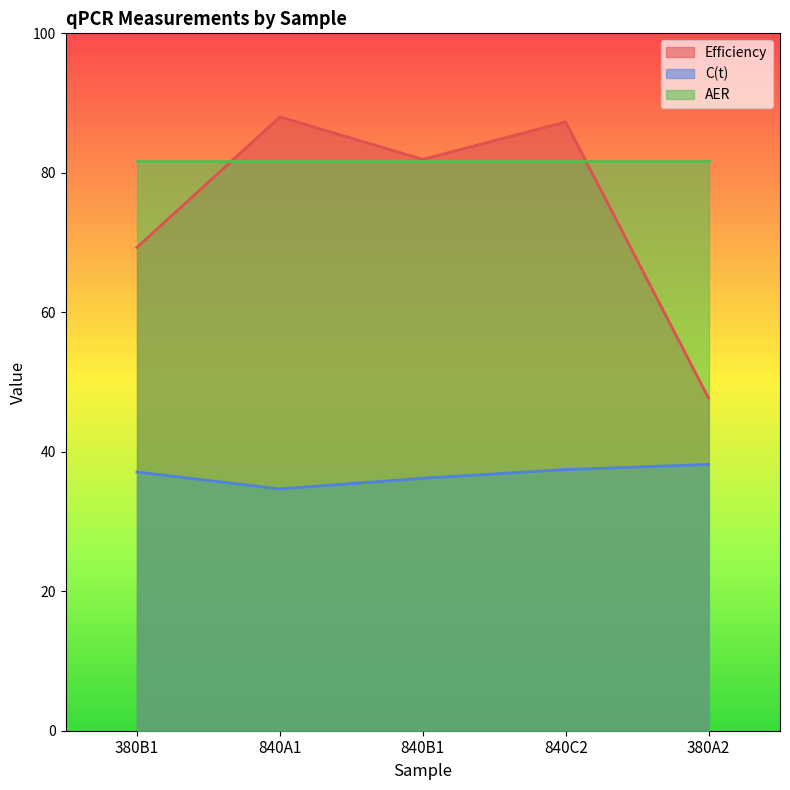

True or false: Efficiency and C(t) cross at least once.

False